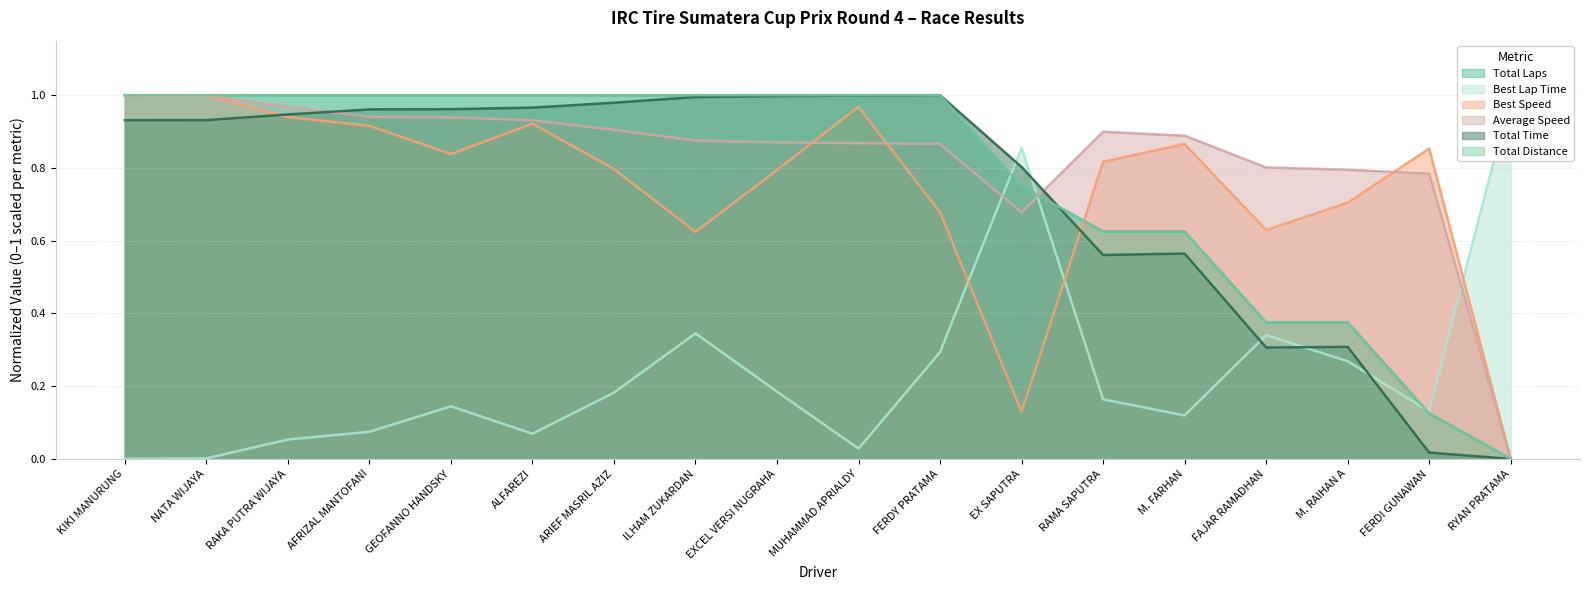

How many positive values does the Total Distance series have?

17